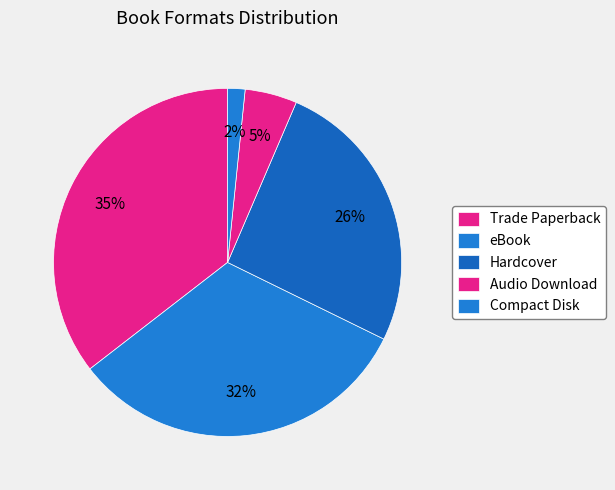

Which slice is the smallest?

Compact Disk